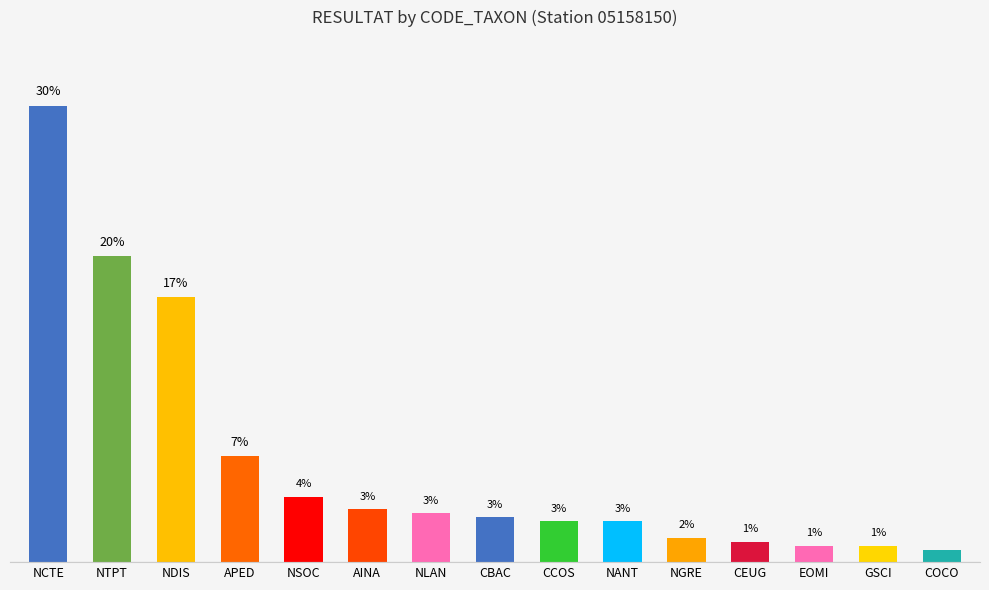

What is the label of the 14th bar from the left?

GSCI